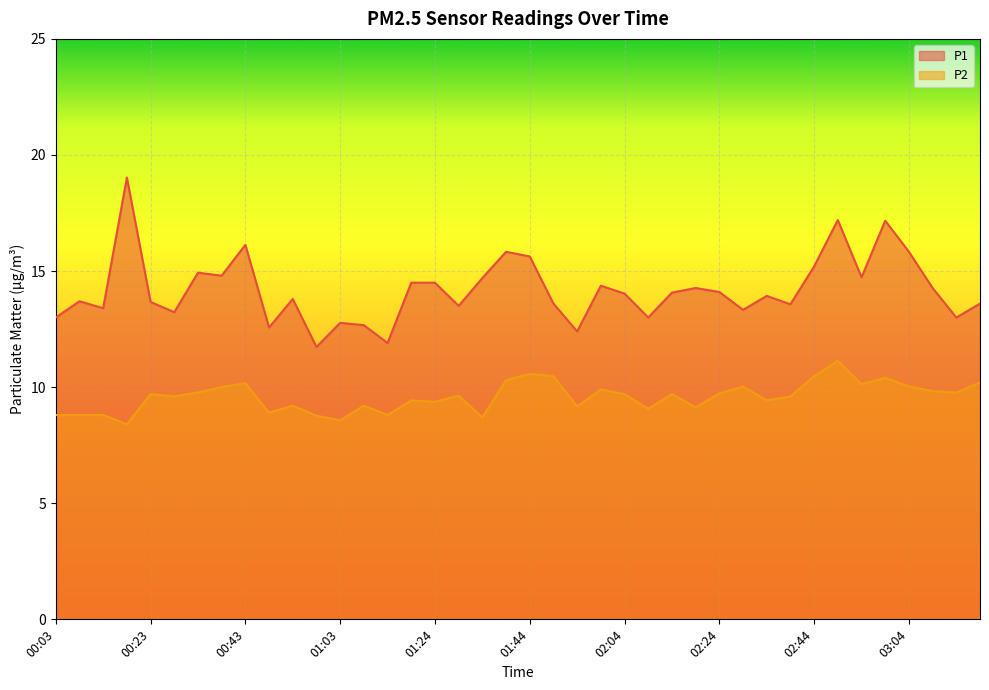

How many lines are shown in the chart?

2